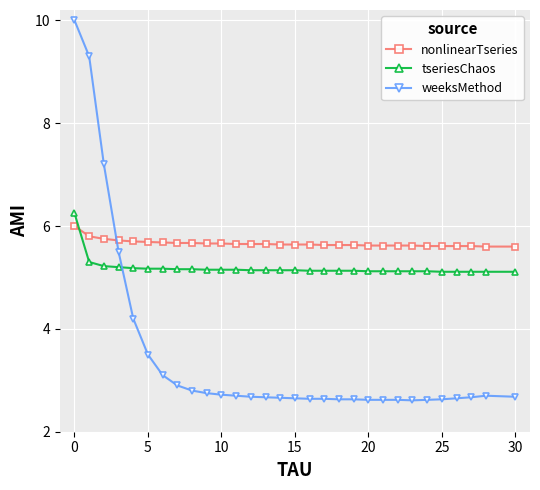

True or false: nonlinearTseries and tseriesChaos cross at least once.

True